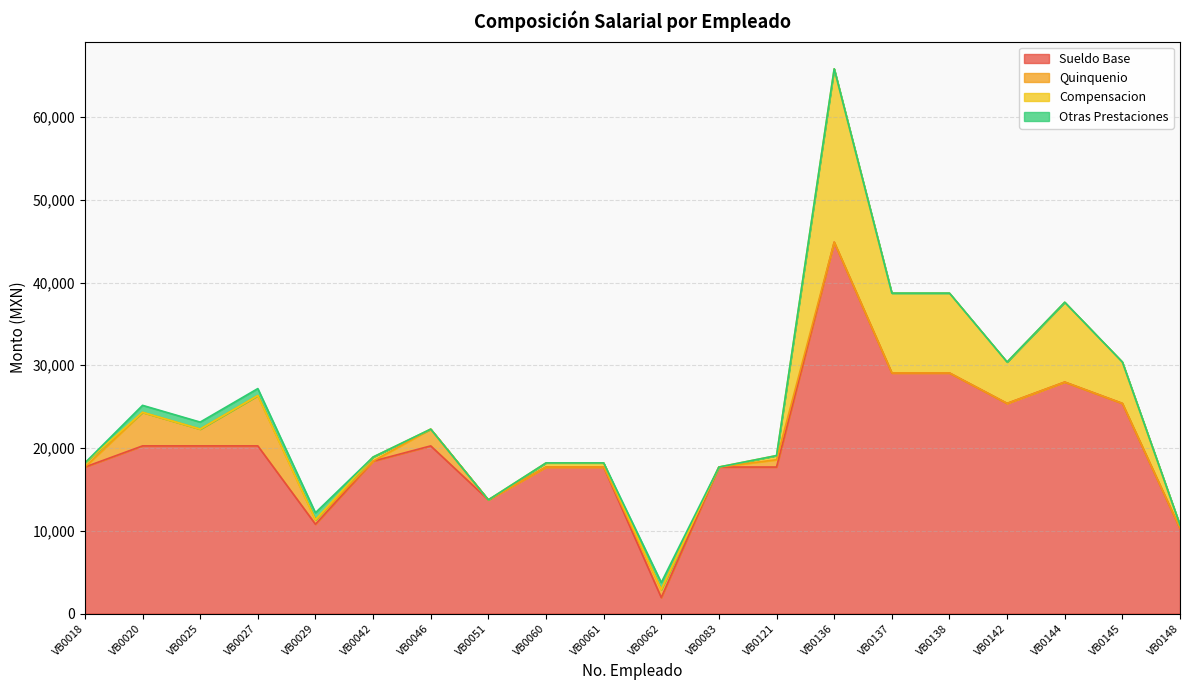

What is the lowest value of the Sueldo Base series?

1929.1